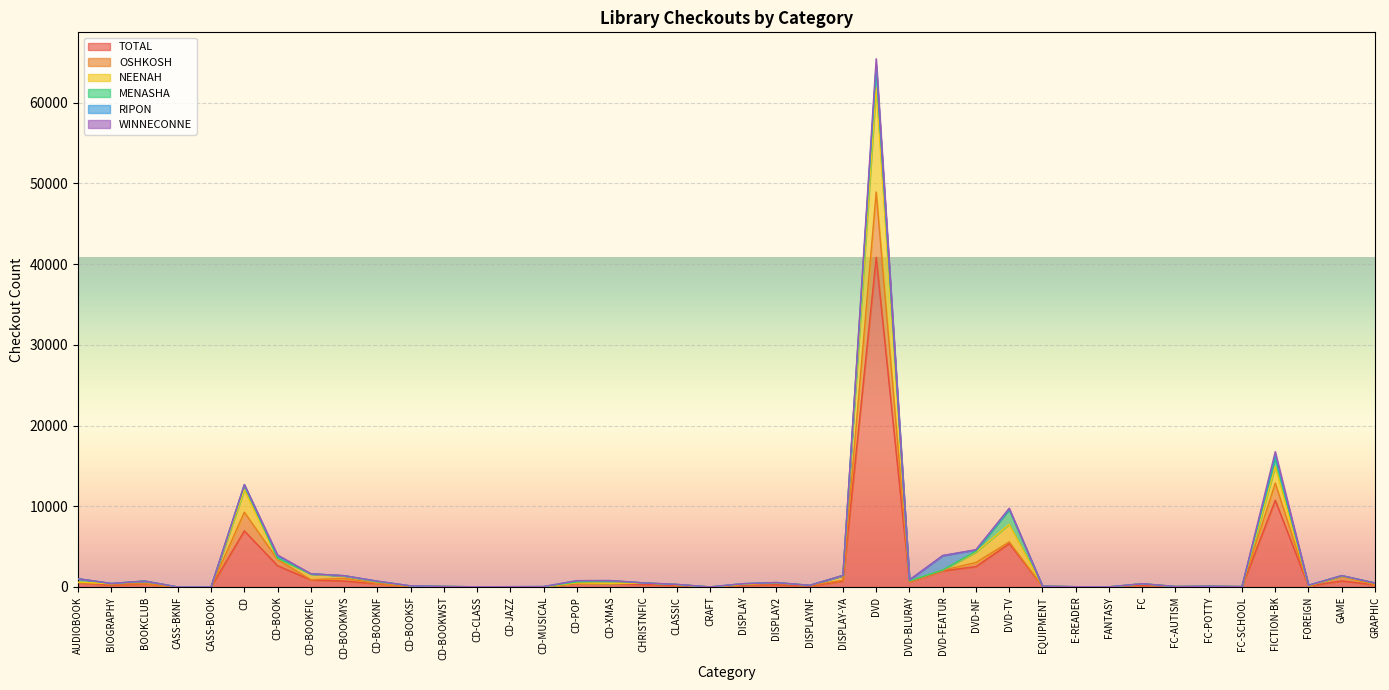

What are all the series names shown in the legend?

TOTAL, OSHKOSH, NEENAH, MENASHA, RIPON, WINNECONNE